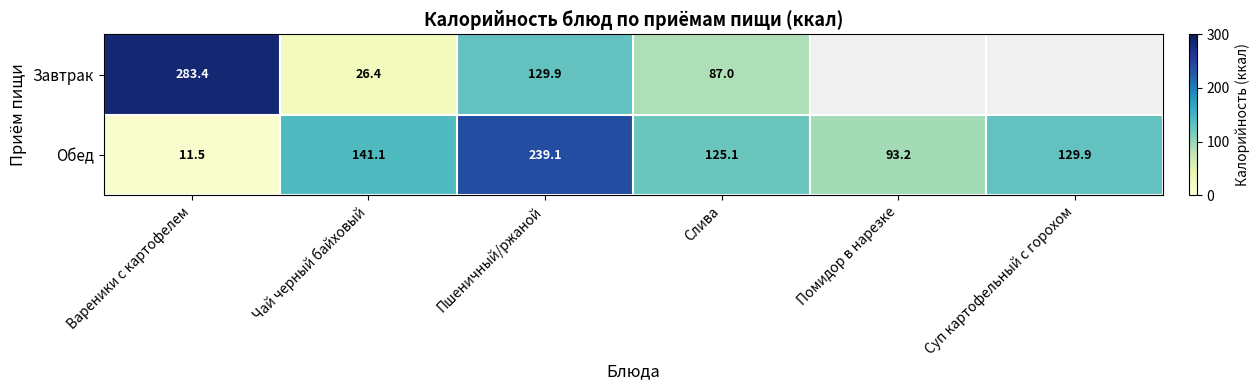

What is the spread (max minus min) of values at Пшеничный/ржаной?

109.2